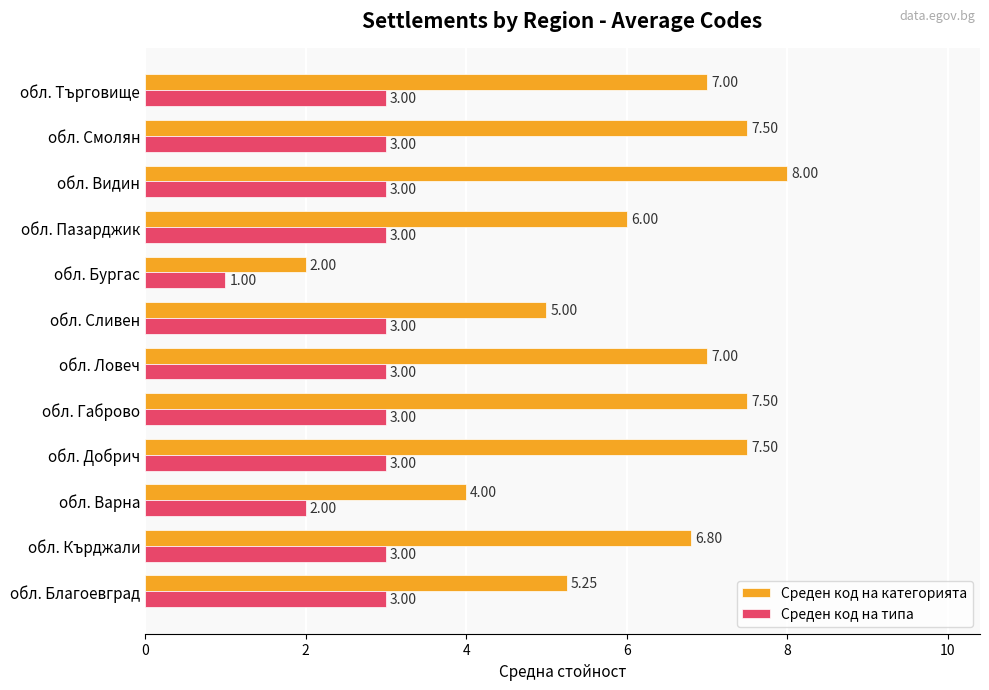

Which series has the largest total across all categories?

Среден код на категорията